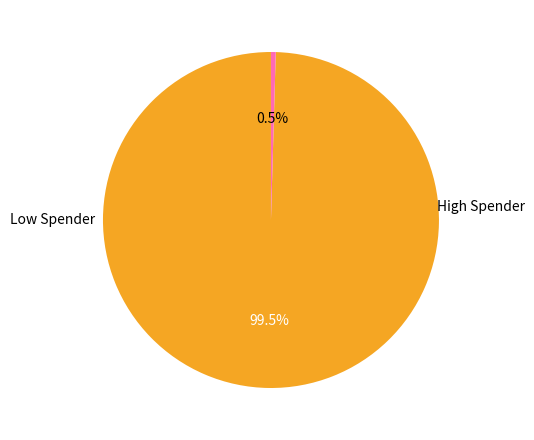

Is there any slice that represents more than half of the pie?

Yes